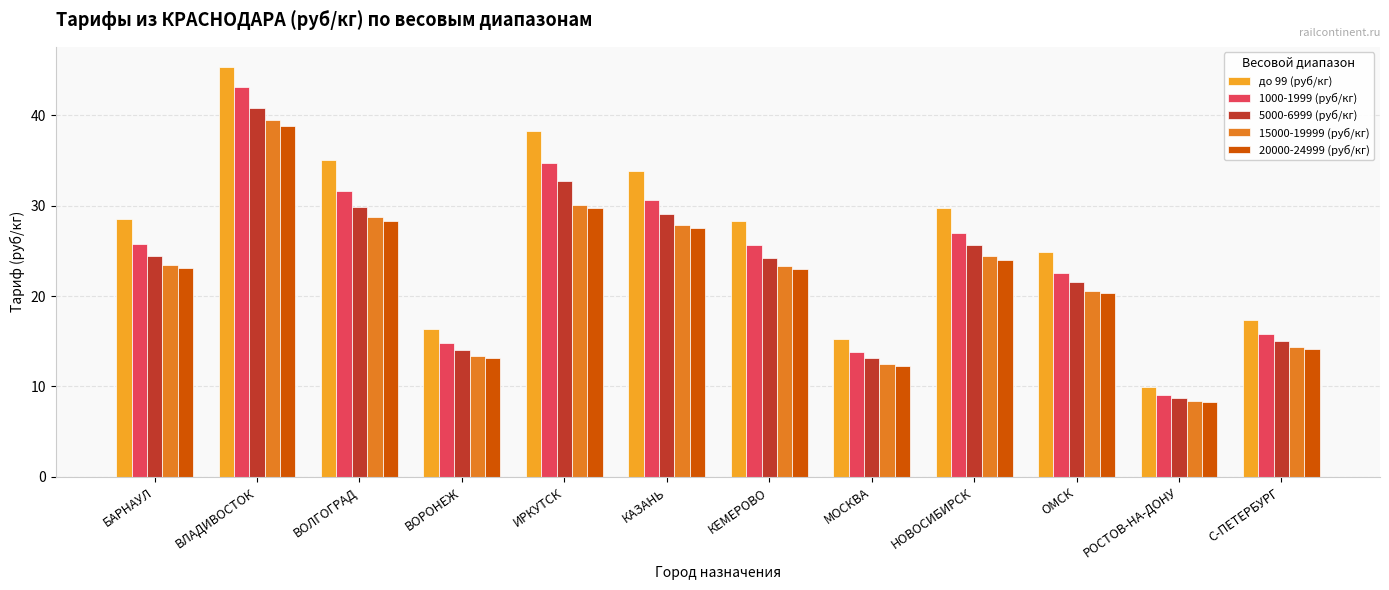

True or false: 20000-24999 (руб/кг) has a value of 20.3 at ОМСК.

True